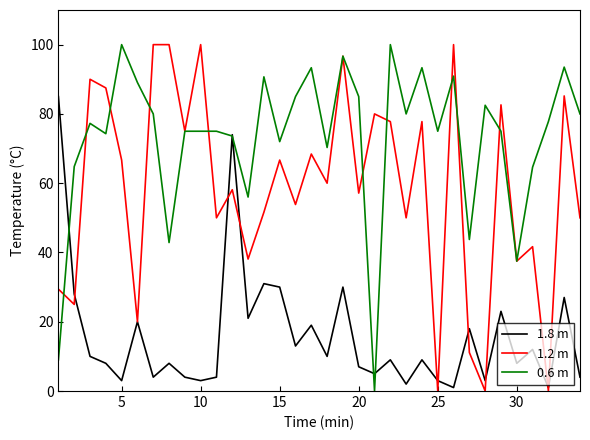

How many interior local valleys does the 1.2 m series have?

13